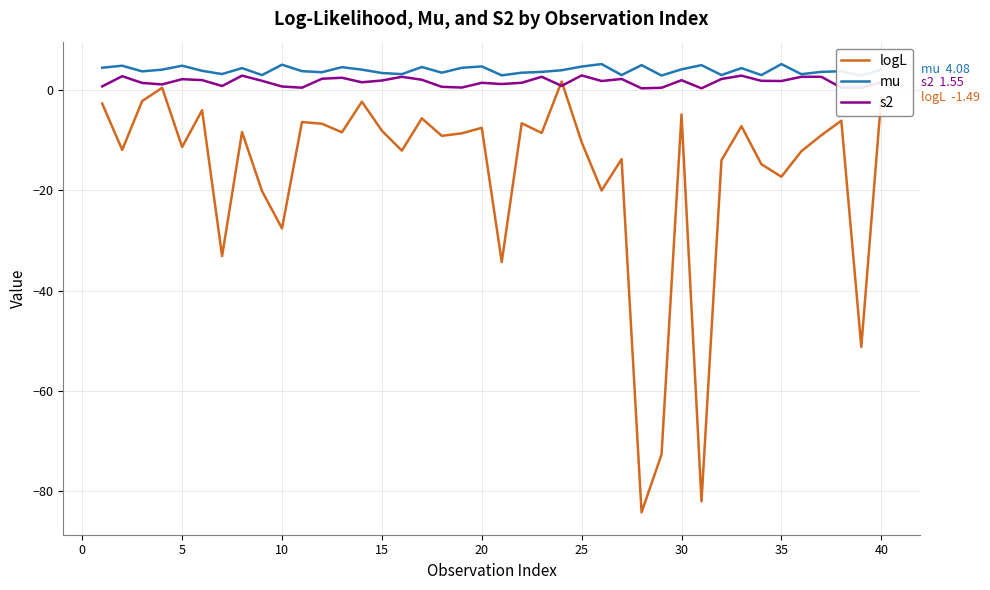

What is the highest value of the s2 series?

2.9